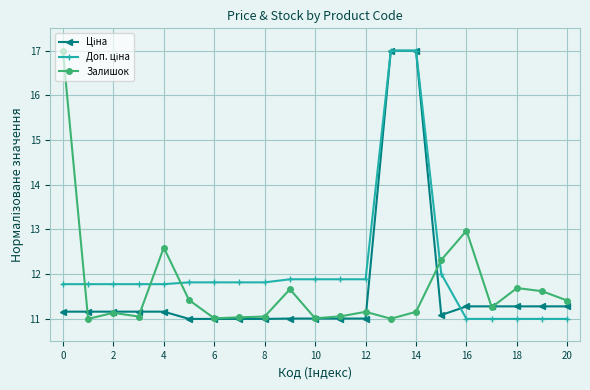

What is the value of the Залишок point at the 8th from the left?

11.0